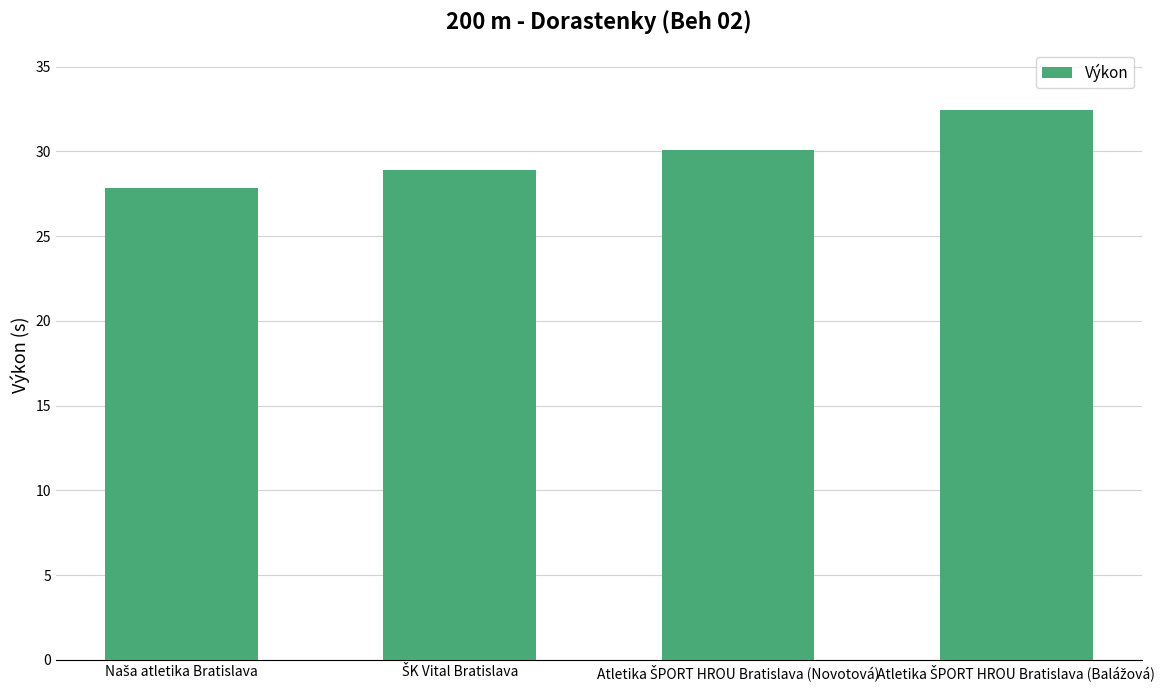

Are the bars grouped side by side (vs. stacked)?

No